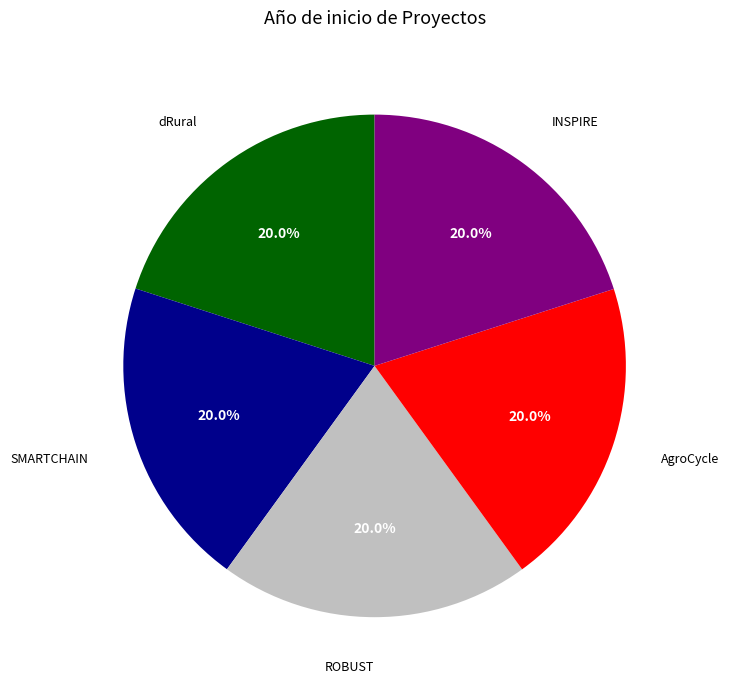

Is there any slice that represents more than half of the pie?

No